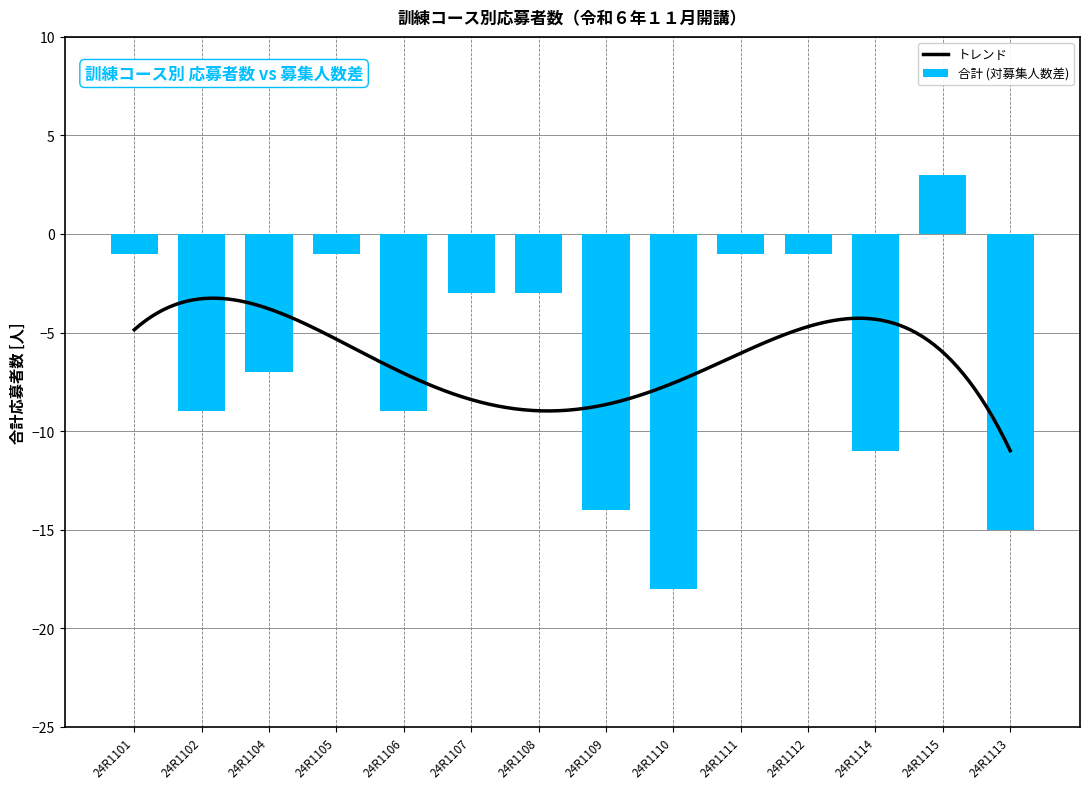

Does the chart contain any negative values?

No